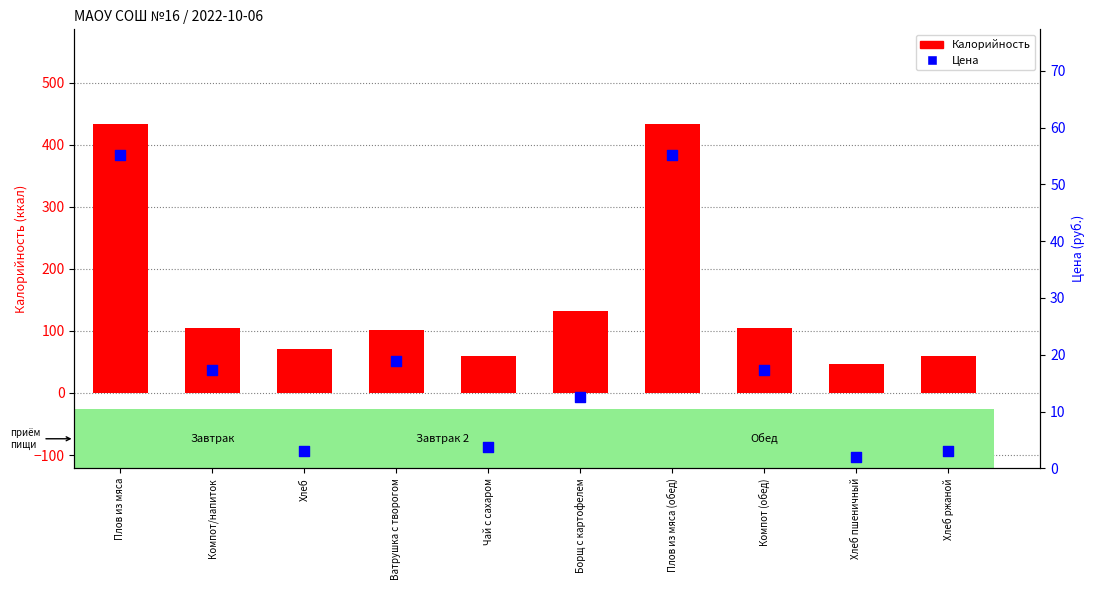

What are all the series names shown in the legend?

Калорийность, Цена